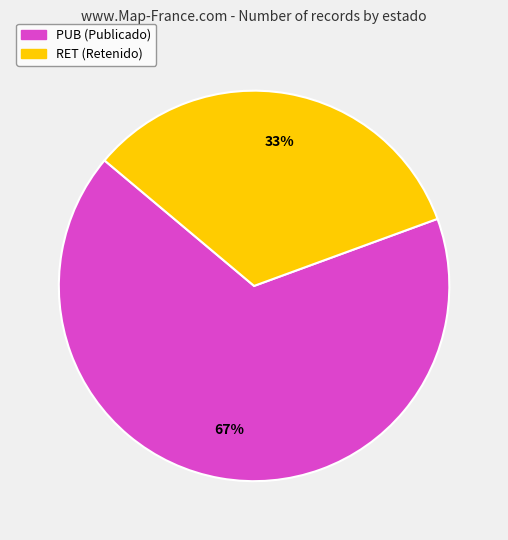

Count the number of slices in the pie.

2